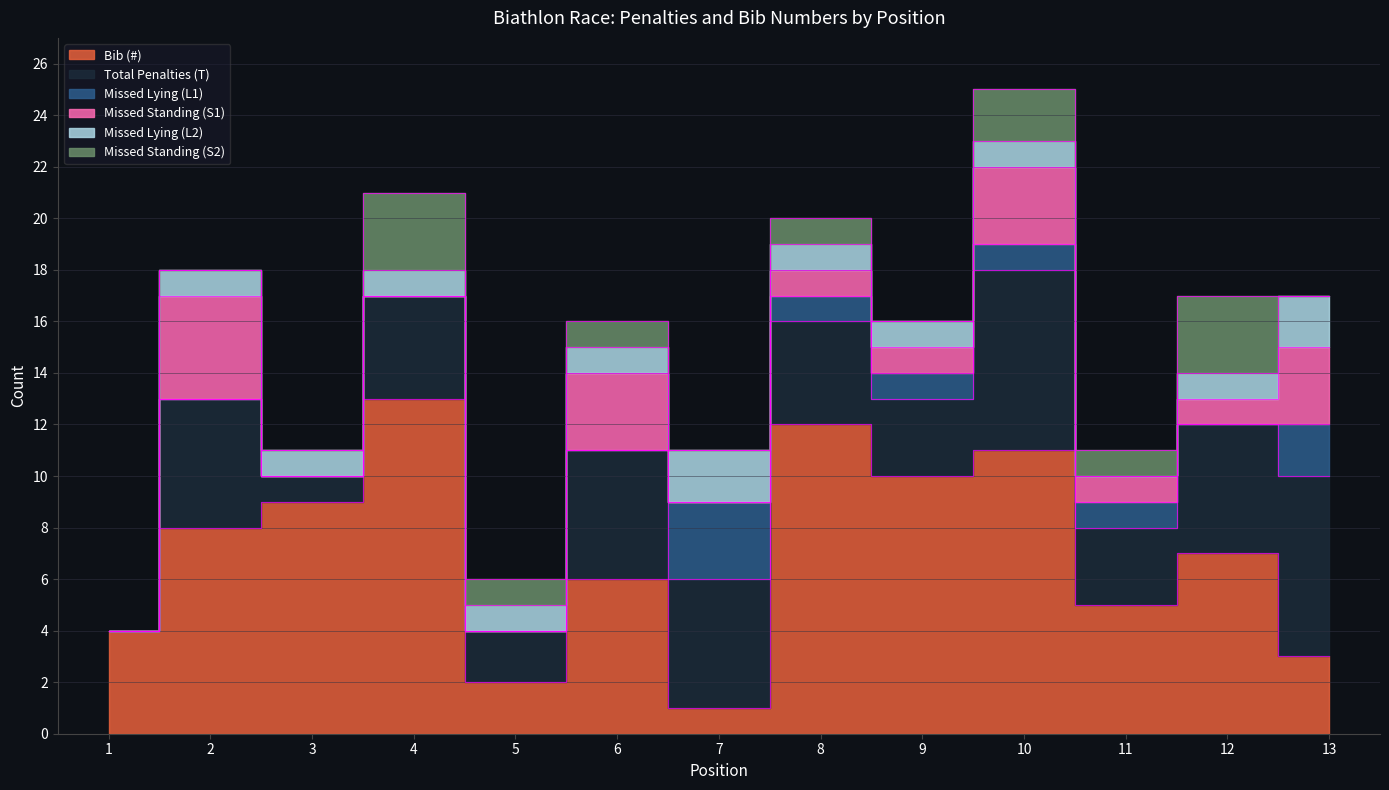

At how many categories does at least one series exceed 10?

3